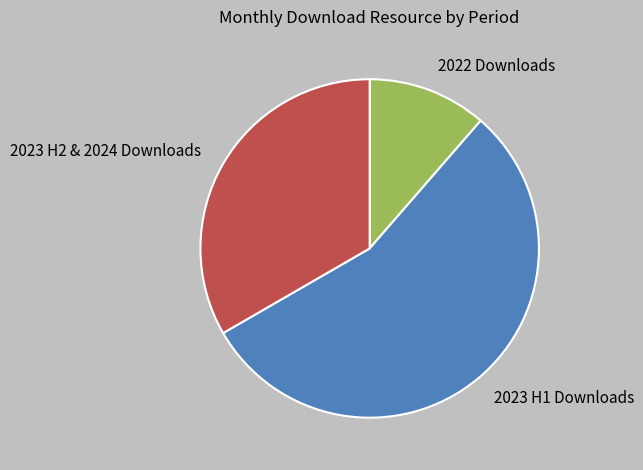

How many slices are in this pie chart?

3